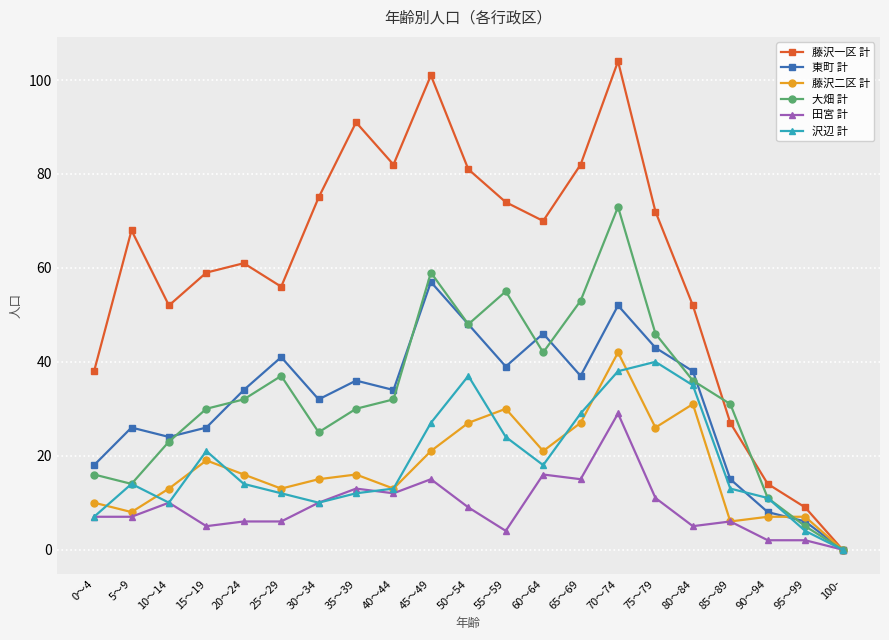

At which category does 藤沢二区 計 reach its first local peak?

15～19